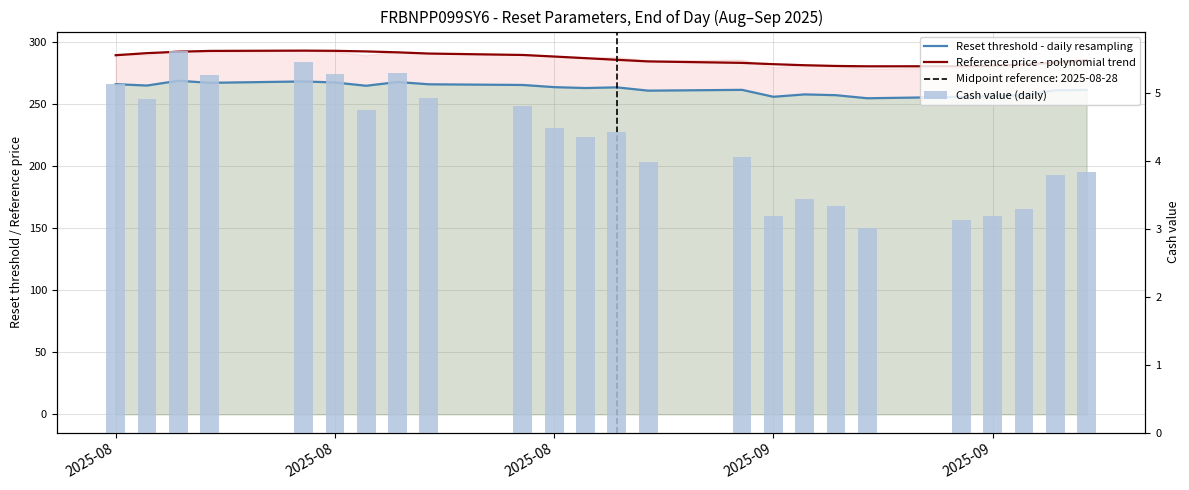

Is it true that Reset threshold - daily resampling equals 438.6 at 21?

False